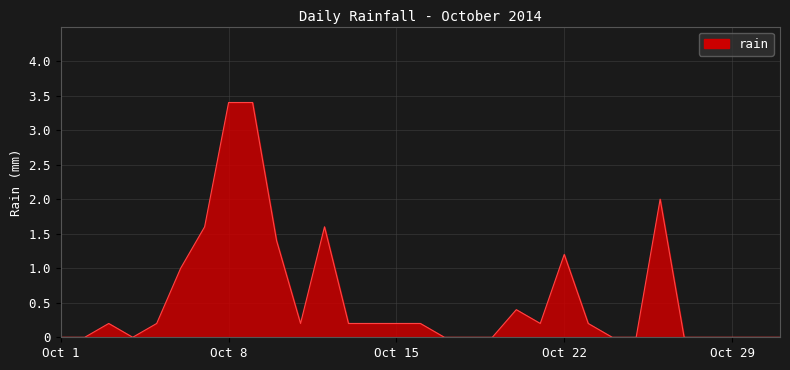

What is the difference between the maximum and minimum values?

3.4